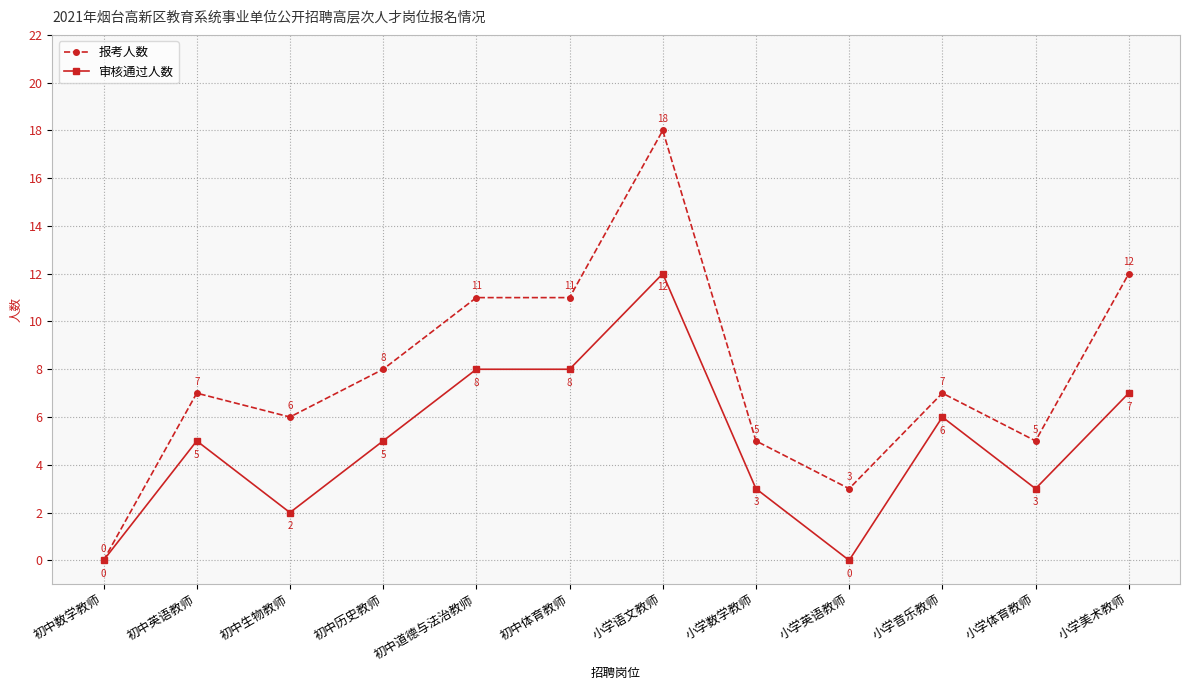

Between 小学英语教师 and 小学音乐教师, which series saw the biggest shift?

审核通过人数